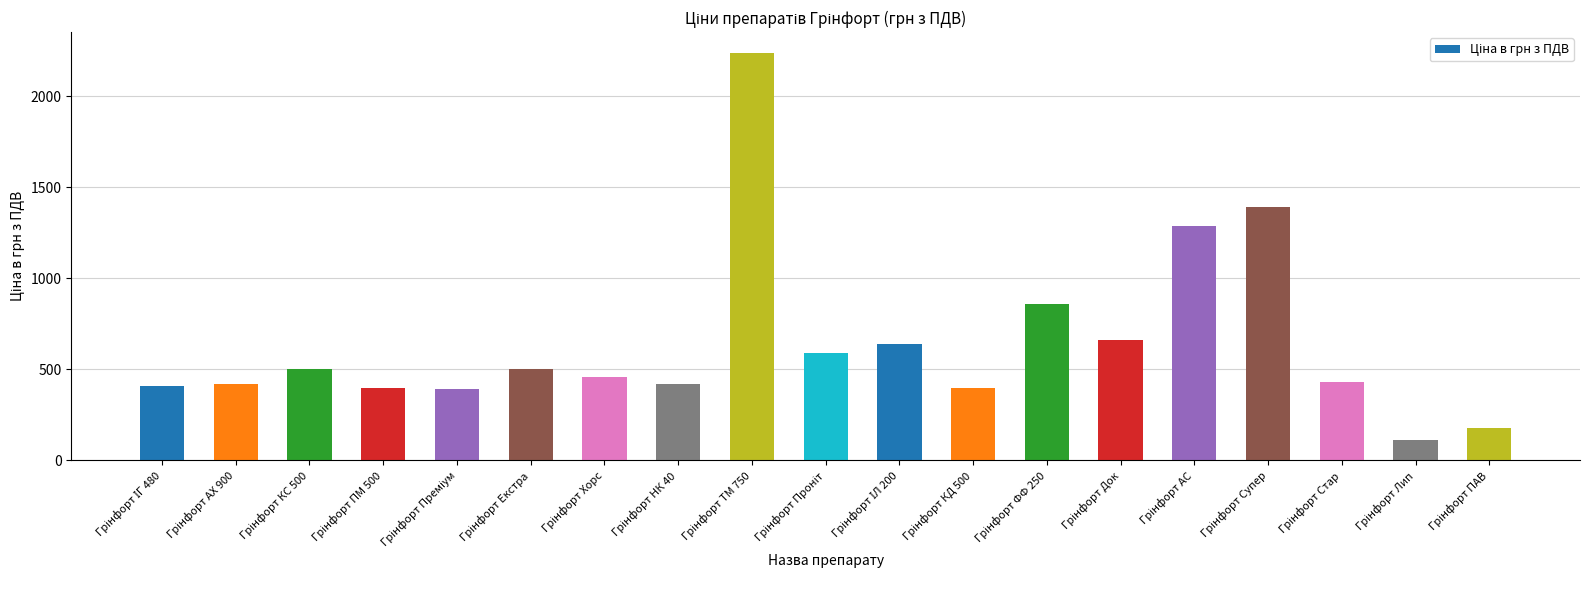

What is the minimum value shown in the chart?

110